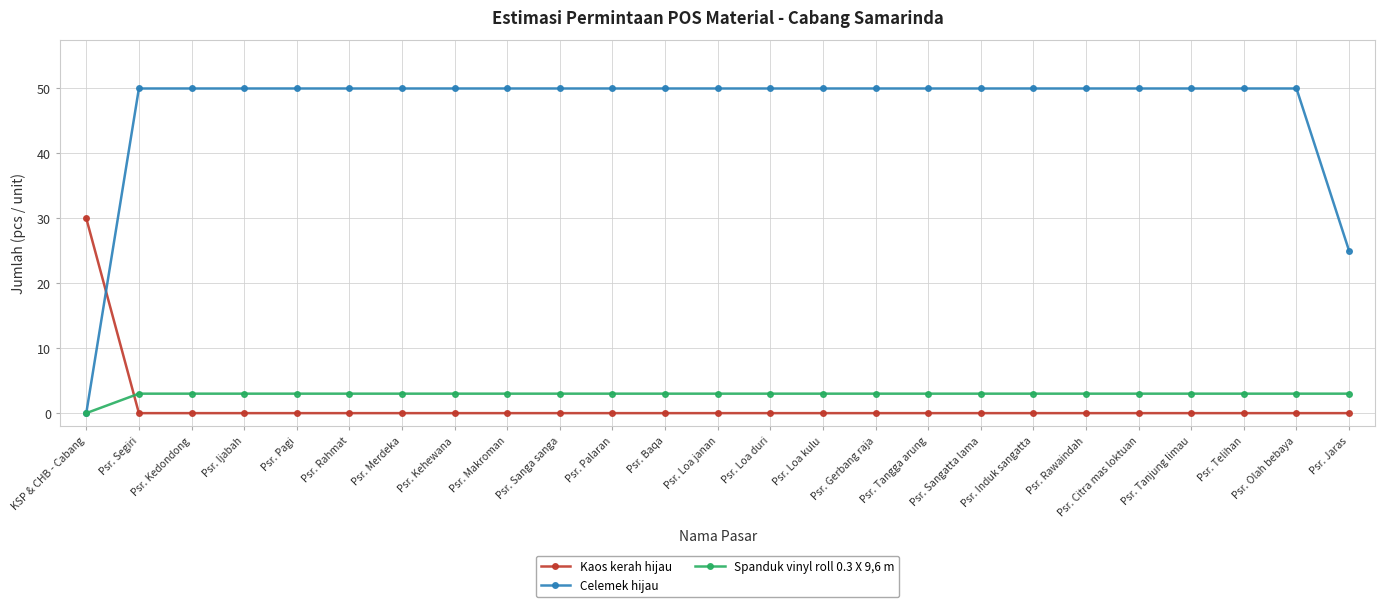

Which series ends up on top after the final intersection of Kaos kerah hijau and Celemek hijau?

Celemek hijau